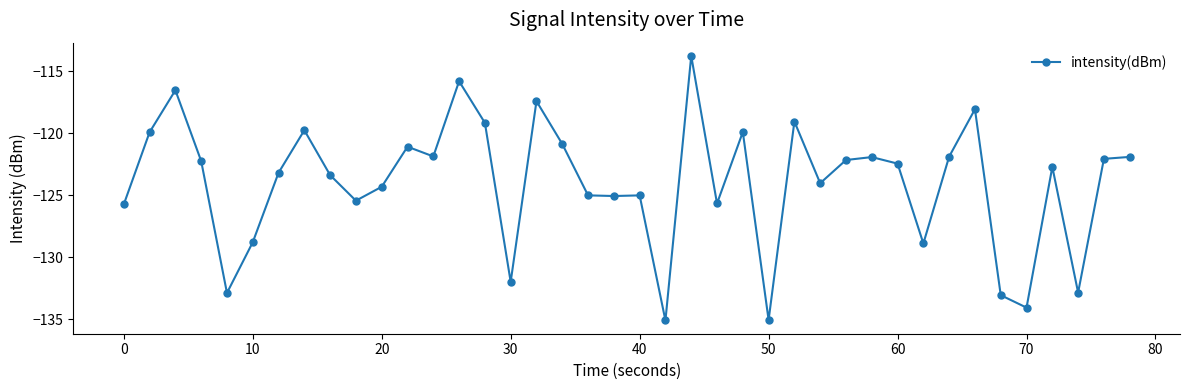

What is the smallest value displayed?

-135.1